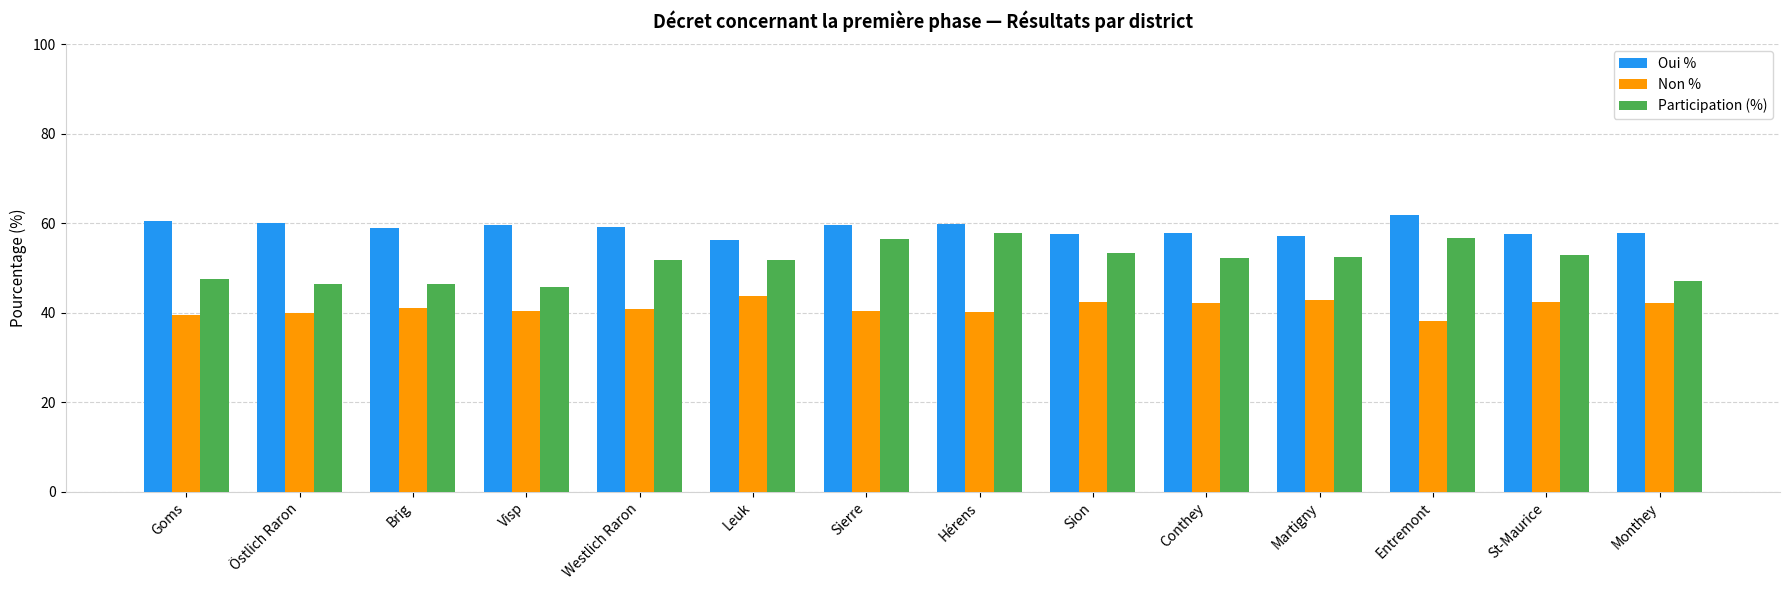

Which series has the widest spread of values?

Participation (%)